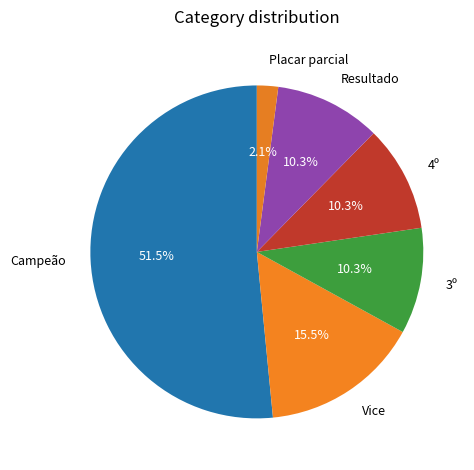

Between Placar parcial and Vice, which is larger?

Vice